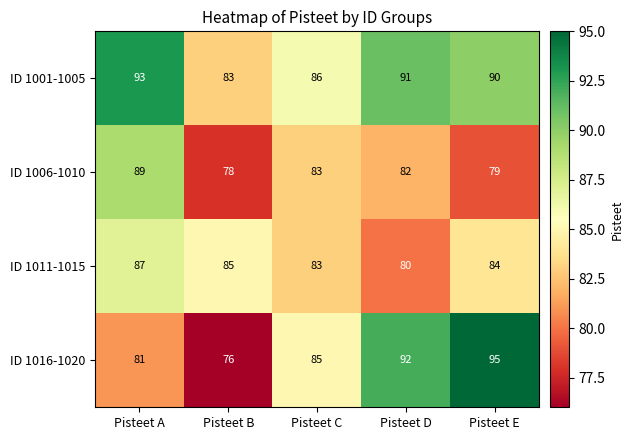

Rank the series by their average value, from highest to lowest.

ID 1001-1005, ID 1016-1020, ID 1011-1015, ID 1006-1010